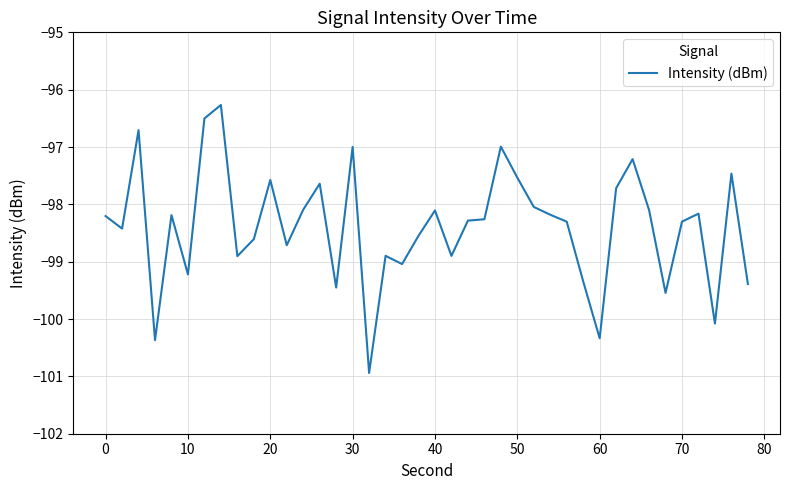

What is the average value?

-98.4